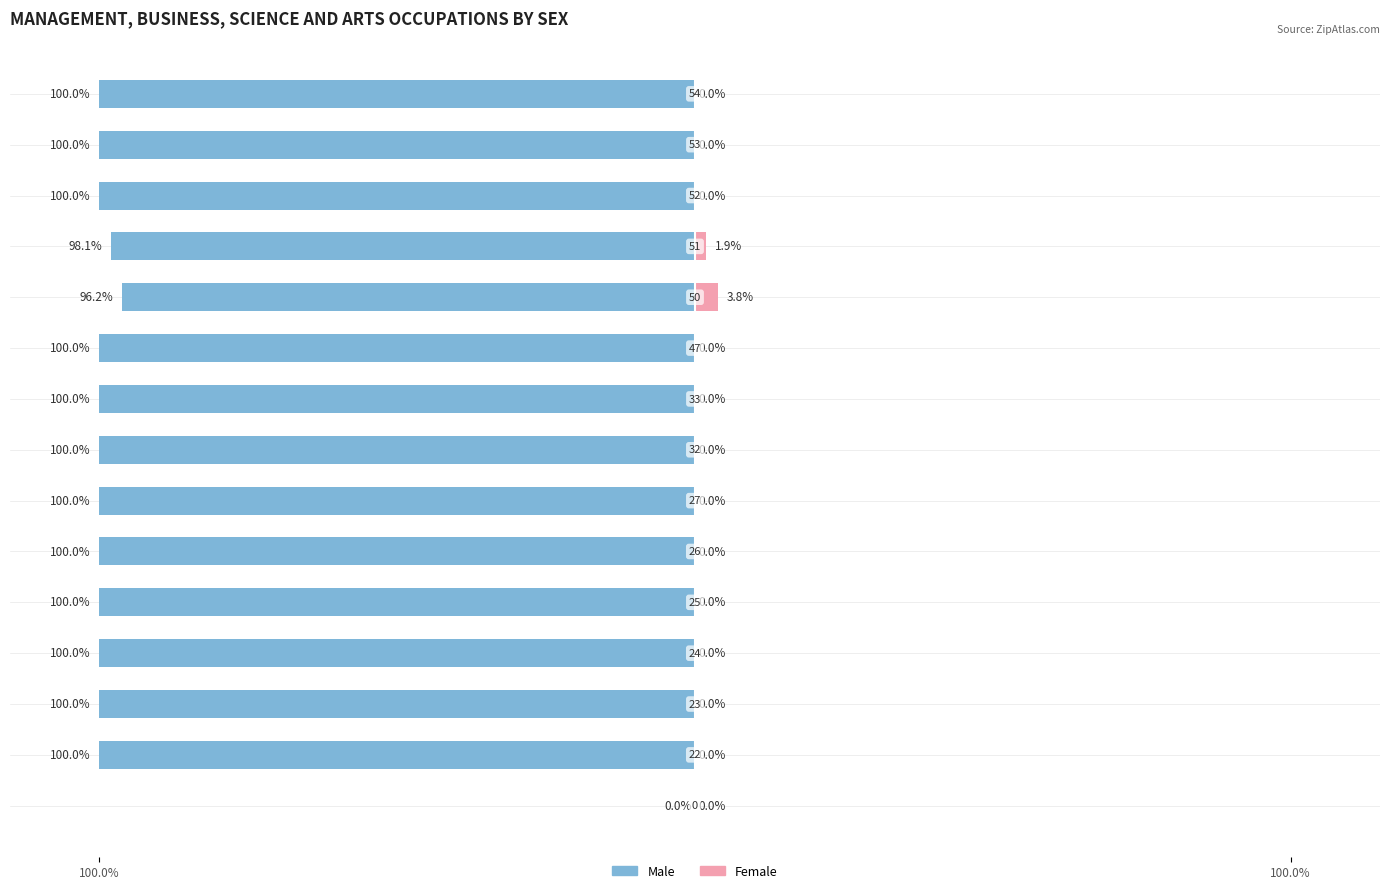

How many bars are there in total?

30